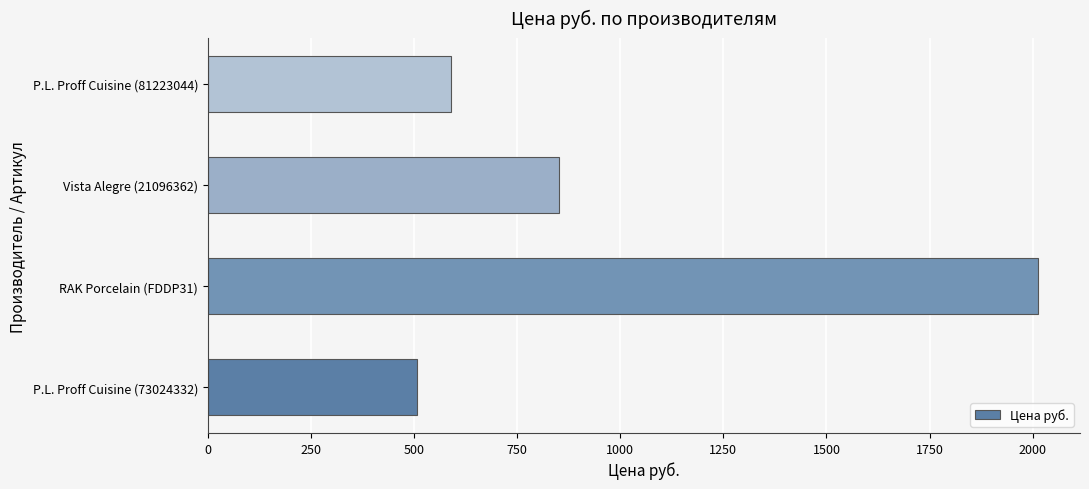

What is the change in value from P.L. Proff Cuisine (73024332) to RAK Porcelain (FDDP31)?

+1507